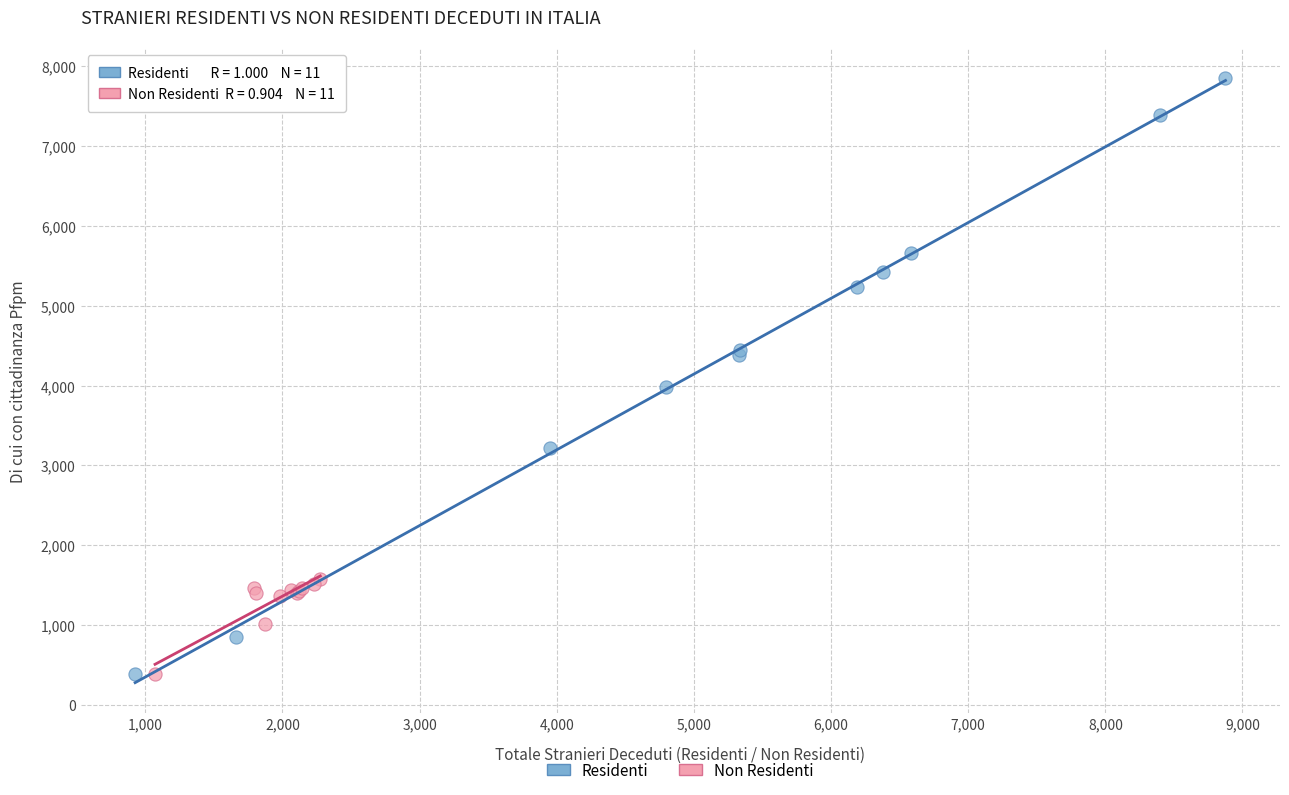

Which series has the largest Y range (max minus min)?

Residenti